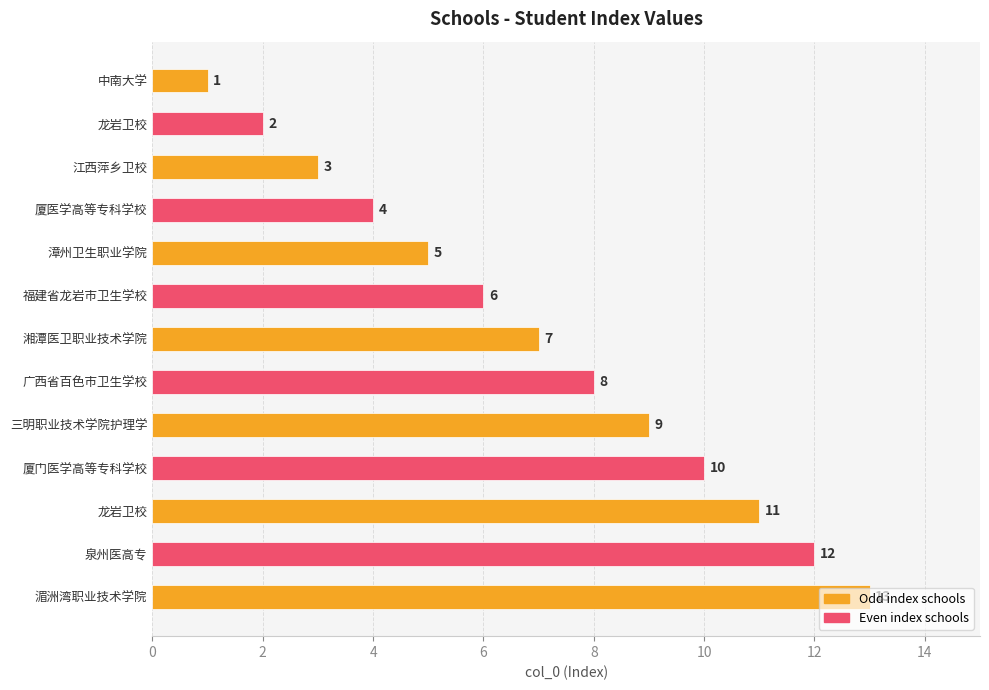

What is the difference between the maximum and minimum values?

12